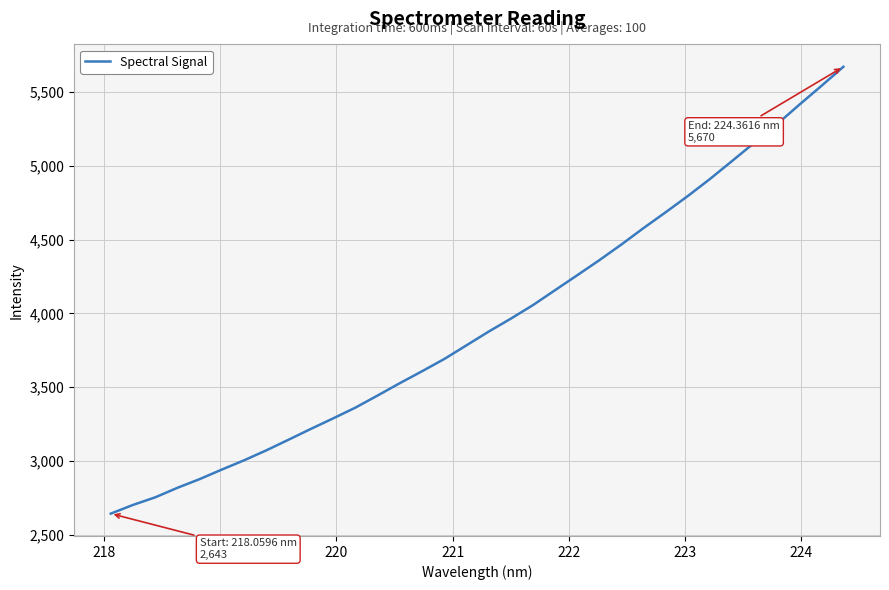

What is the difference between the maximum and minimum values?

3026.8